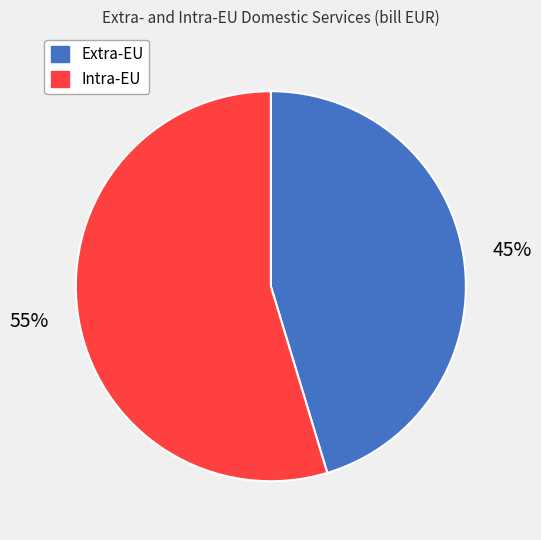

To the nearest percent, what percentage of the pie is Intra-EU?

55%